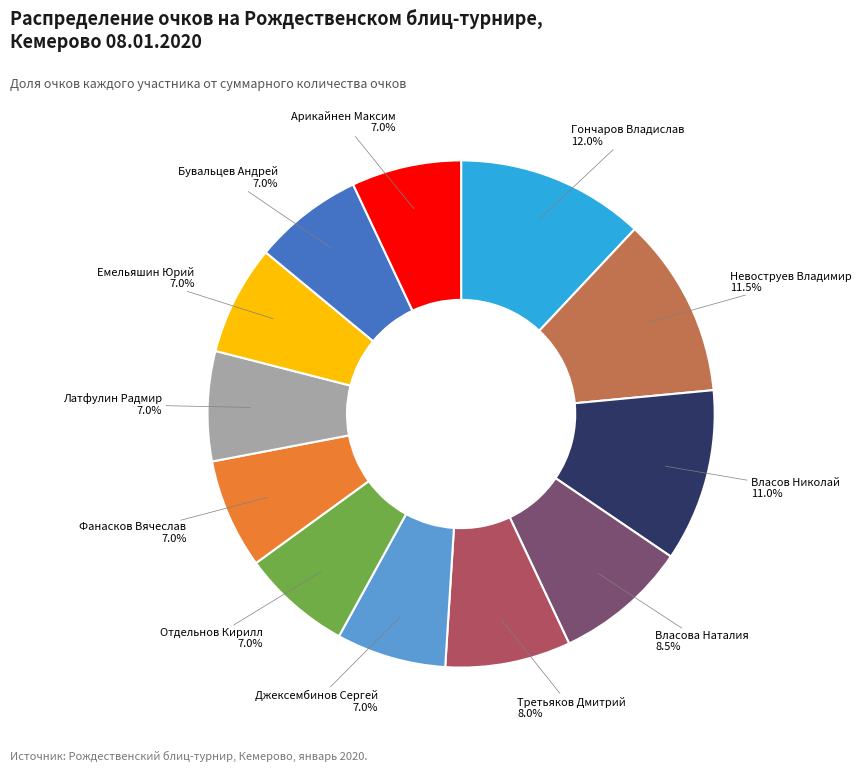

Is Власова Наталия the majority of the pie?

No